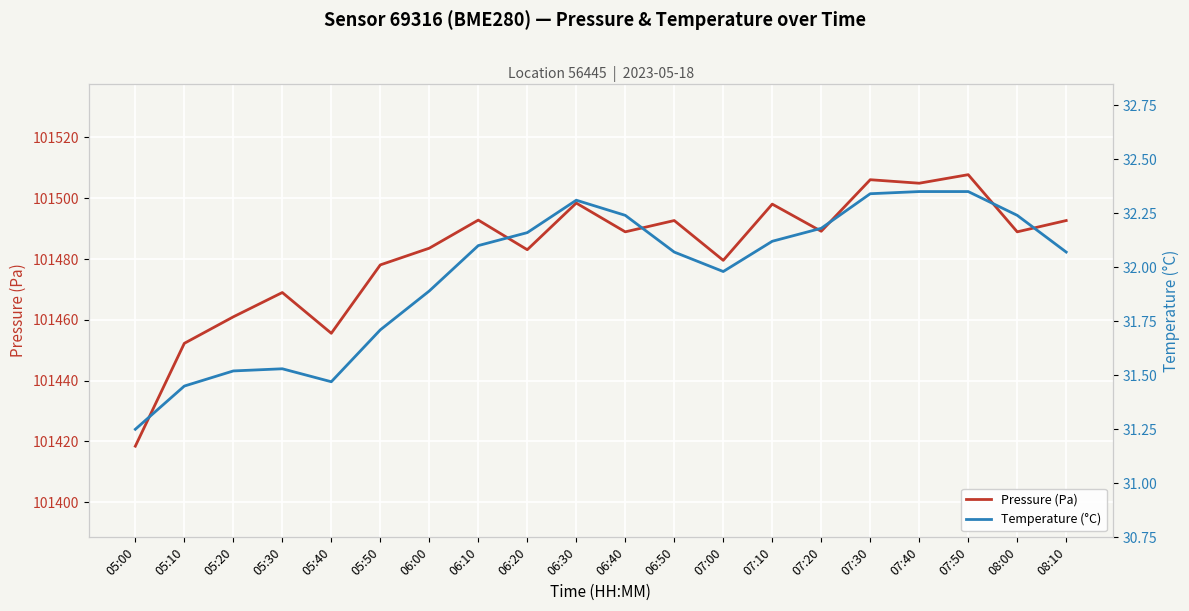

List the labels in order of Temperature (°C) value, smallest first.

05:00, 05:10, 05:40, 05:20, 05:30, 05:50, 06:00, 07:00, 06:50, 08:10, 06:10, 07:10, 06:20, 07:20, 06:40, 08:00, 06:30, 07:30, 07:40, 07:50